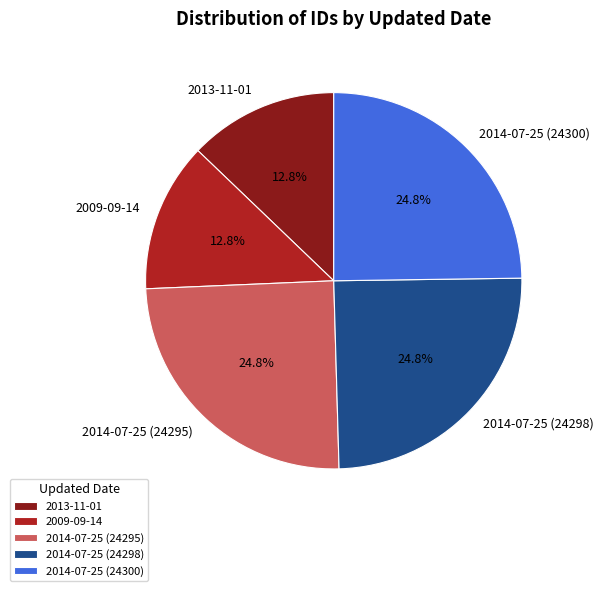

How many segments does this pie chart have?

5